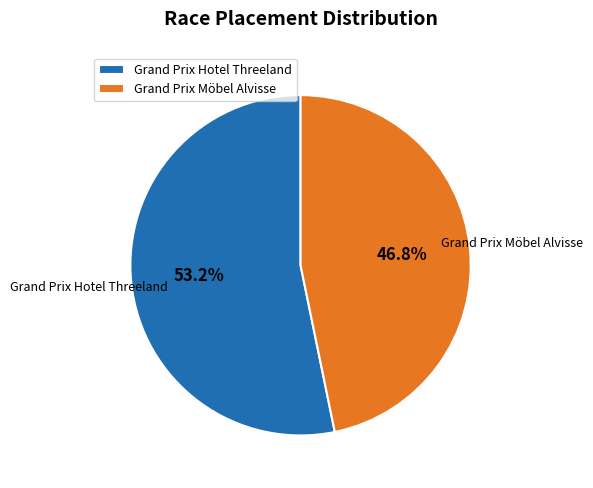

True or false: Grand Prix Möbel Alvisse accounts for 47% of the total.

True